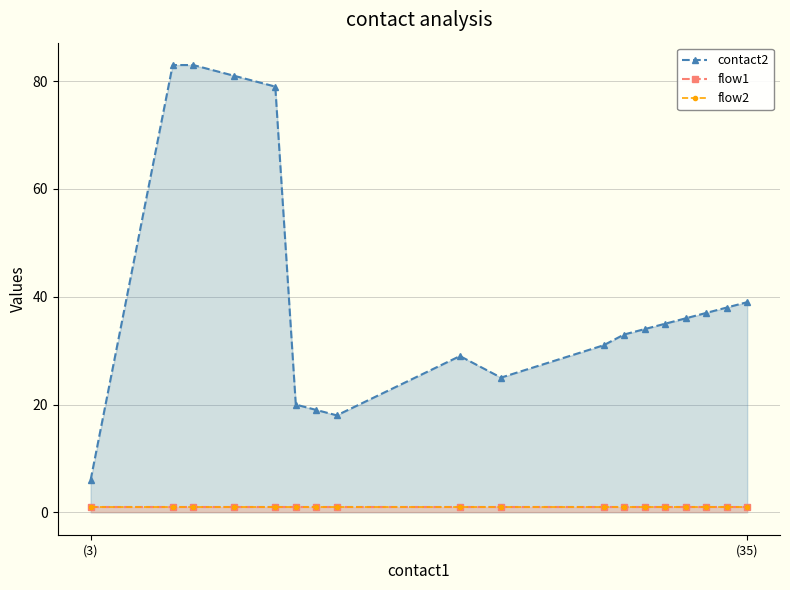

What is the average value of the flow1 series?

1